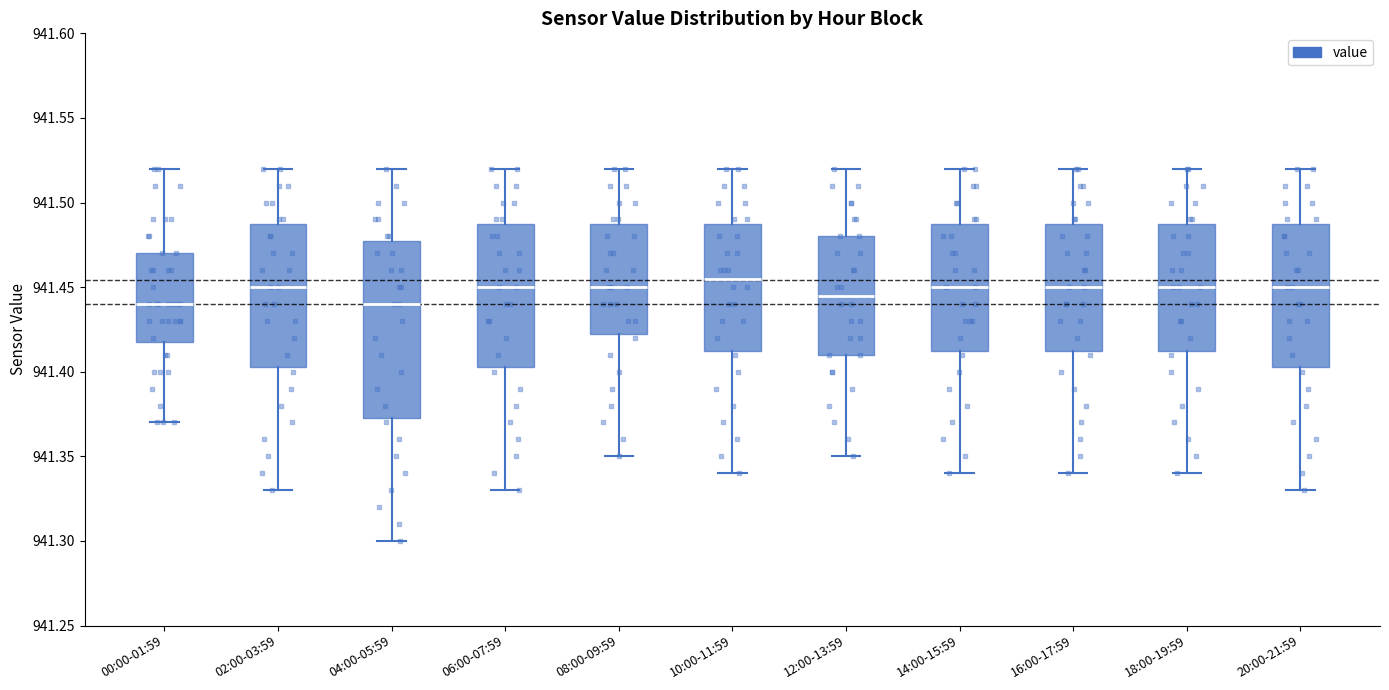

Reading left to right, read every box against the y-axis: the position of its median line, the range the box covers, and the ends of its whiskers. The values are not printed on the chart, so give them approximately, as read against the axis.

00:00-01:59: median 941.440, box 941.420 to 941.470, whiskers 941.370 to 941.520
02:00-03:59: median 941.450, box 941.405 to 941.490, whiskers 941.330 to 941.520
04:00-05:59: median 941.440, box 941.375 to 941.480, whiskers 941.300 to 941.520
06:00-07:59: median 941.450, box 941.405 to 941.490, whiskers 941.330 to 941.520
08:00-09:59: median 941.450, box 941.425 to 941.490, whiskers 941.350 to 941.520
10:00-11:59: median 941.455, box 941.415 to 941.490, whiskers 941.340 to 941.520
12:00-13:59: median 941.445, box 941.410 to 941.480, whiskers 941.350 to 941.520
14:00-15:59: median 941.450, box 941.415 to 941.490, whiskers 941.340 to 941.520
16:00-17:59: median 941.450, box 941.415 to 941.490, whiskers 941.340 to 941.520
18:00-19:59: median 941.450, box 941.415 to 941.490, whiskers 941.340 to 941.520
20:00-21:59: median 941.450, box 941.405 to 941.490, whiskers 941.330 to 941.520